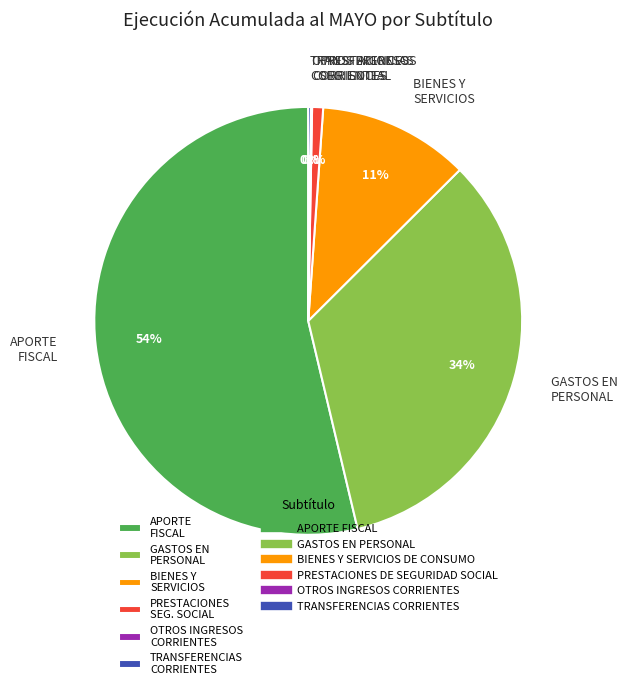

What is the largest slice in the pie chart?

APORTE FISCAL